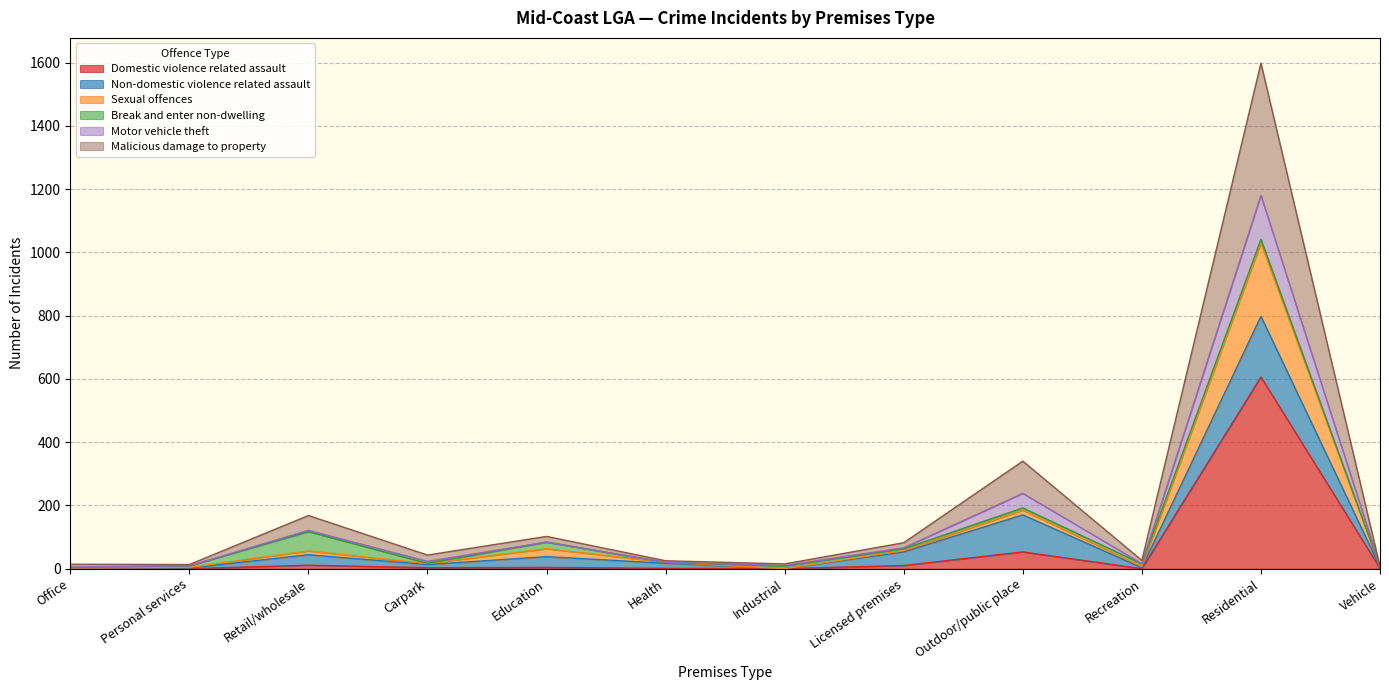

How many values in the Domestic violence related assault series are below 3?

6